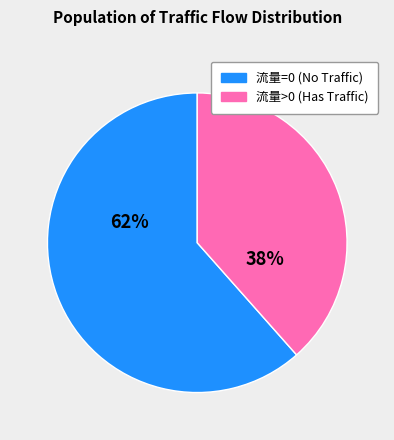

To the nearest percent, what is the average slice percentage?

50%